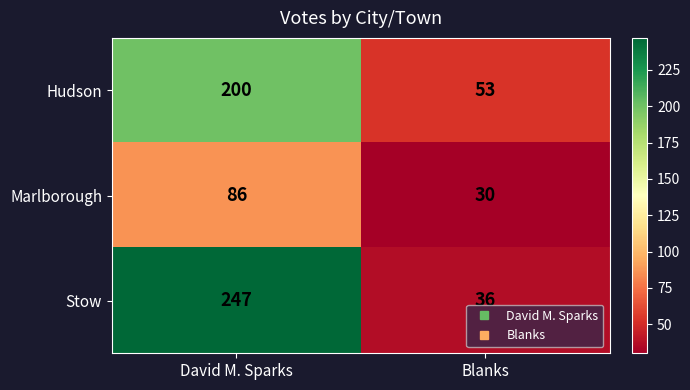

At which category is the sum across all series the highest?

David M. Sparks